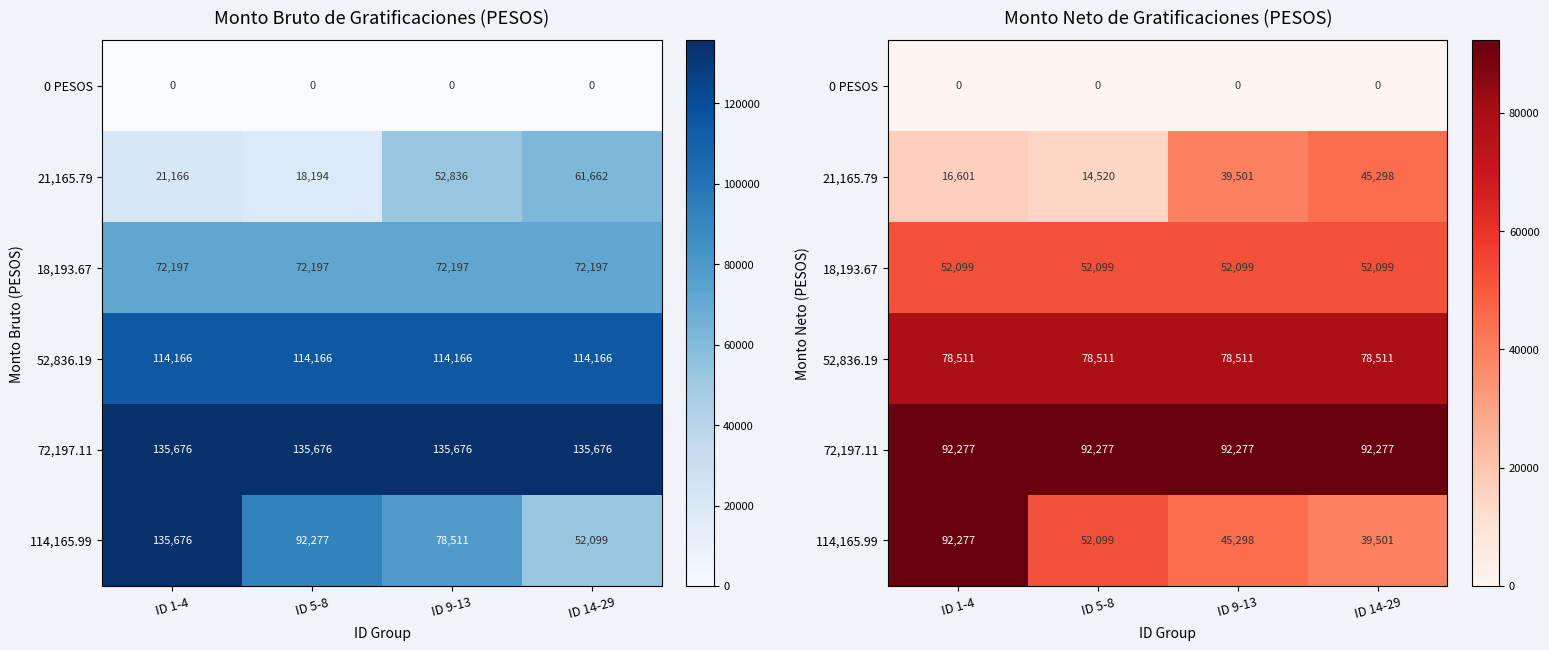

The 21,165.79 series shows 9135.3 at ID 1-4. True or false?

False